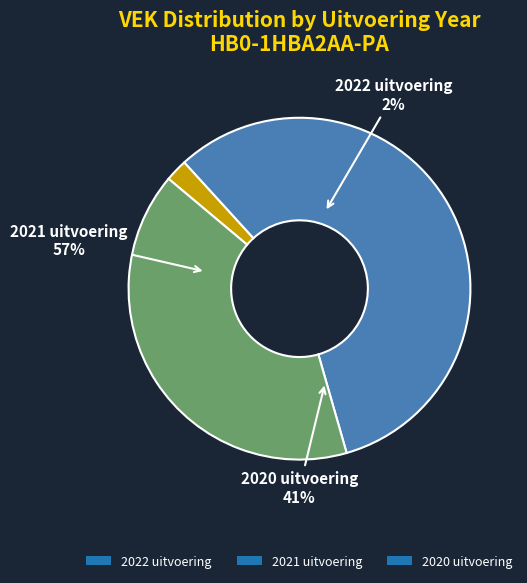

What percentage is the 2020 uitvoering slice, to the nearest percent?

41%